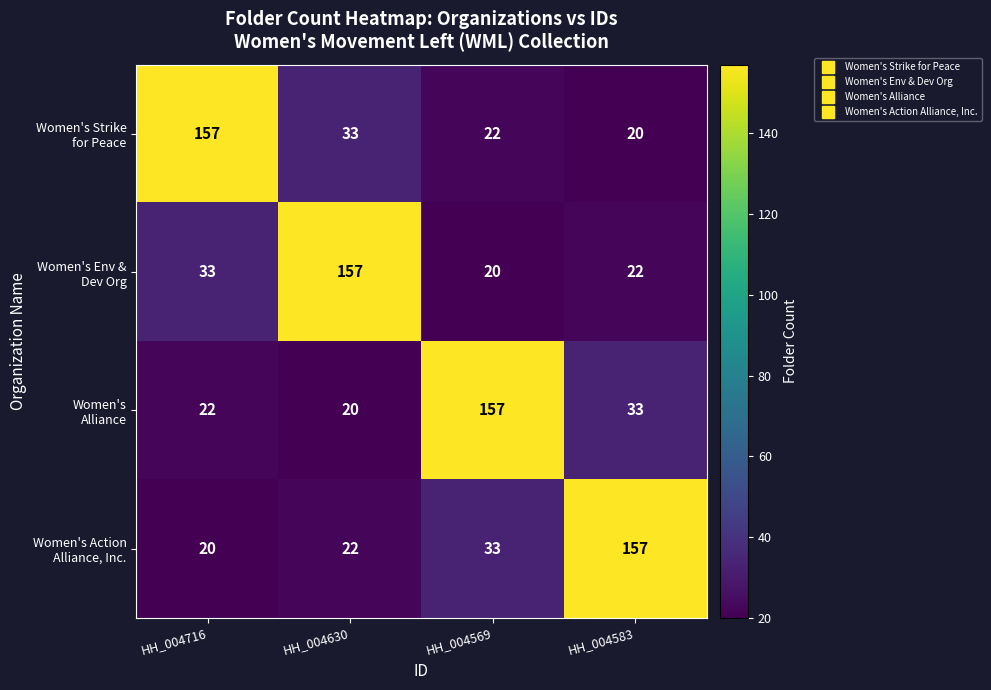

At how many categories does at least one series exceed 76?

4